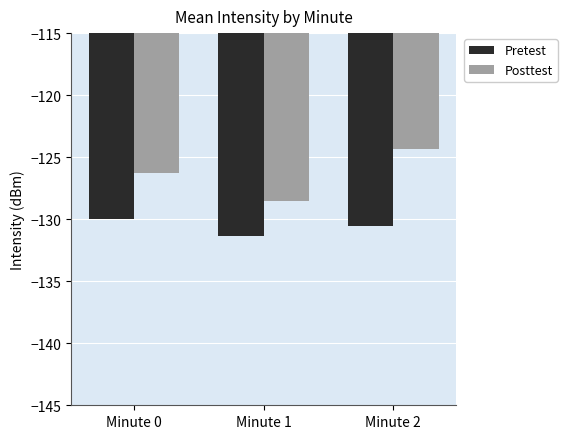

Rank the series by their maximum value, from highest to lowest.

Posttest, Pretest